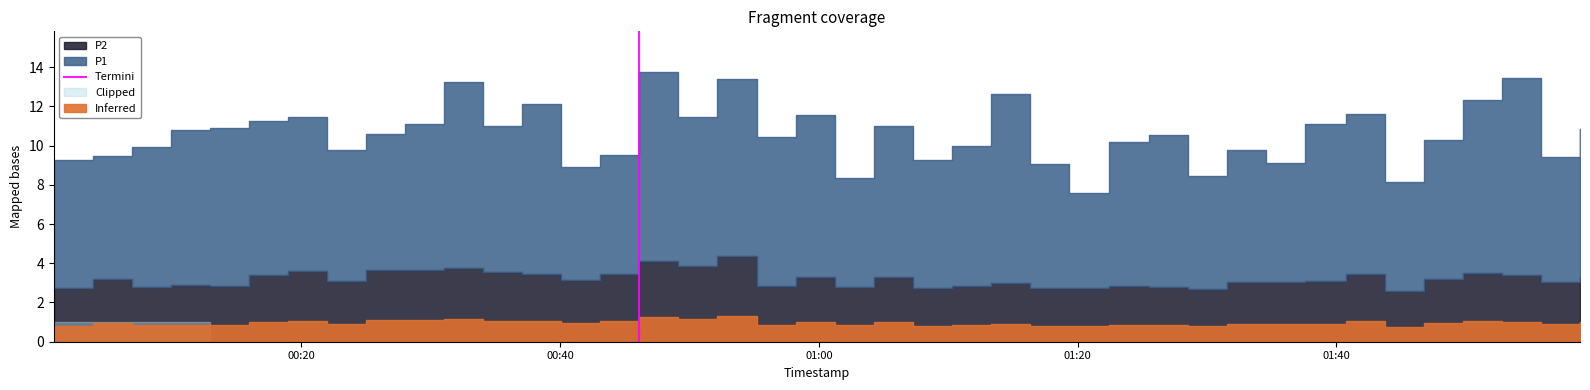

The chart shows a value of 0 at 00:20. True or false?

False